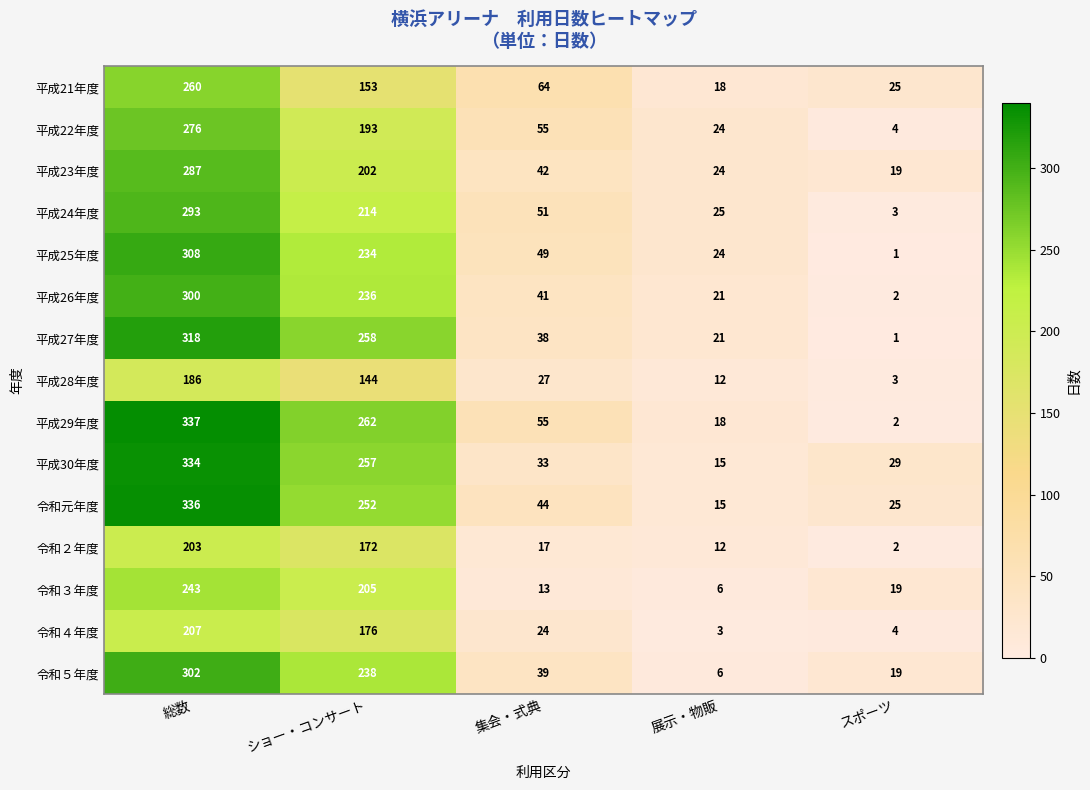

Rank the series by their maximum value, from lowest to highest.

平成28年度, 令和２年度, 令和４年度, 令和３年度, 平成21年度, 平成22年度, 平成23年度, 平成24年度, 平成26年度, 令和５年度, 平成25年度, 平成27年度, 平成30年度, 令和元年度, 平成29年度